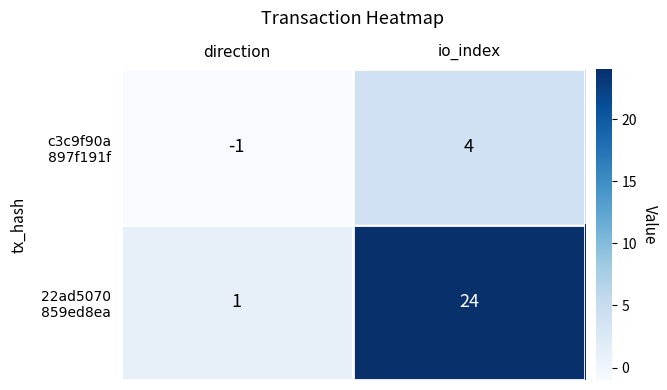

At which category is the sum across all series the highest?

io_index